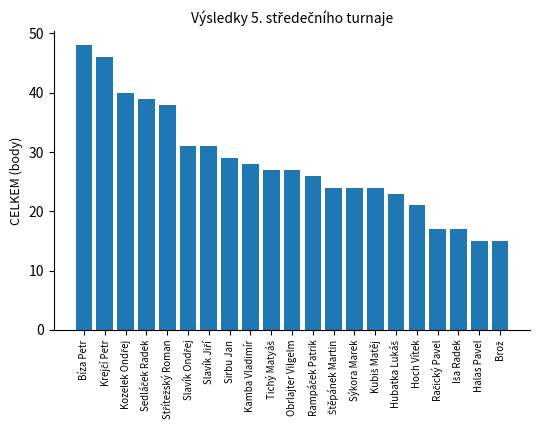

What is the change in value from Bíza Petr to Obrlajter Vilgelm?

-21